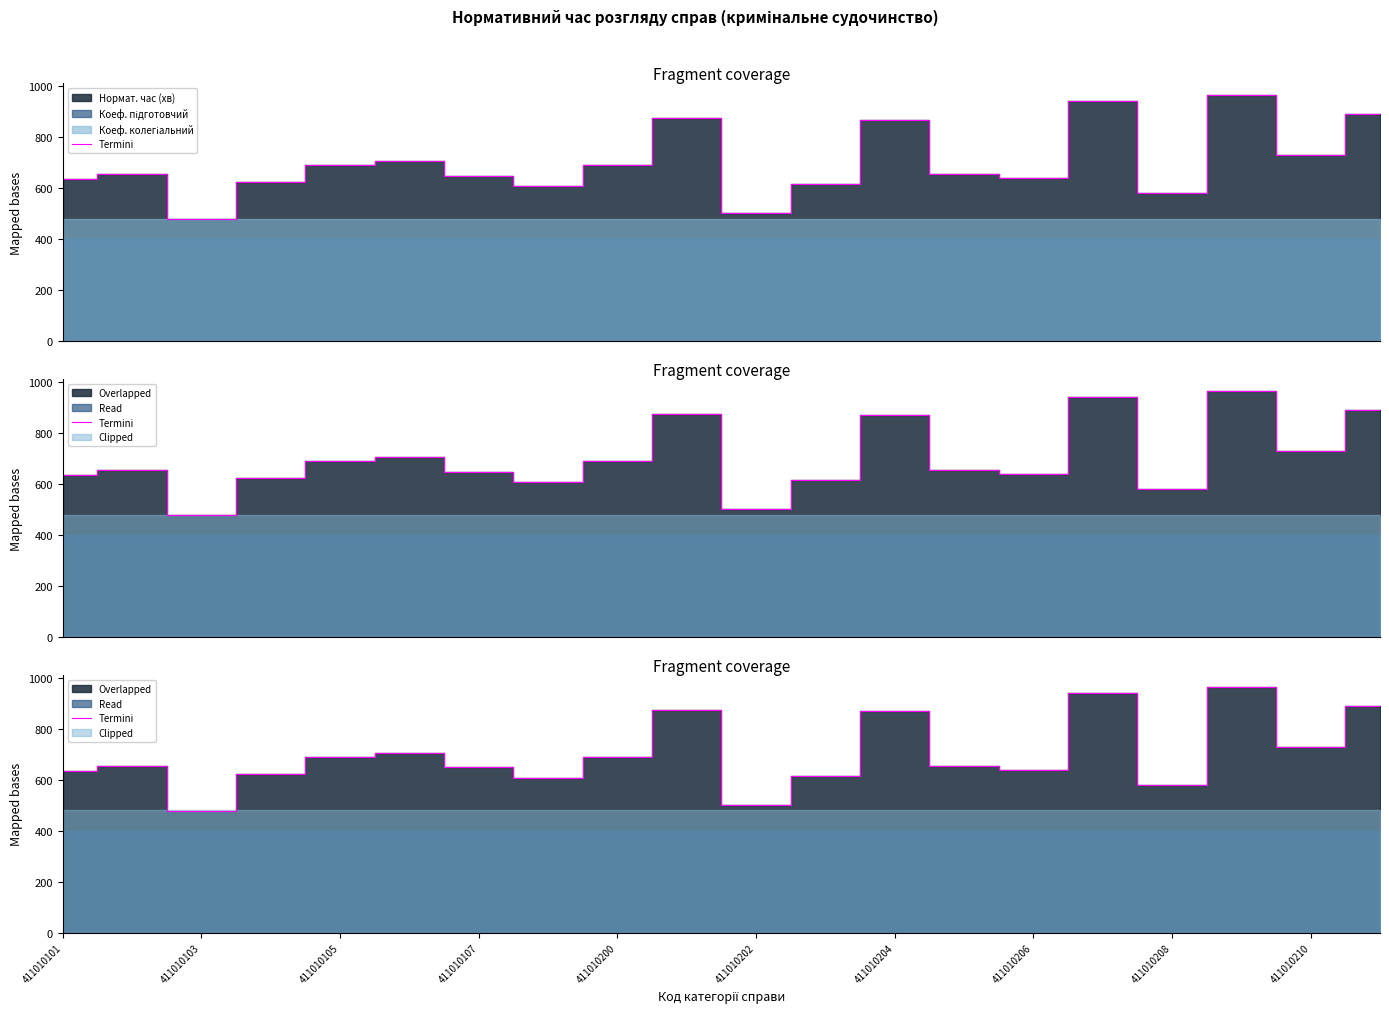

Reading right to left, what are all the values shown in this chart?

891	731	964	579	942	639	655	869	617	501	876	689	607	649	706	689	624	479	655	636